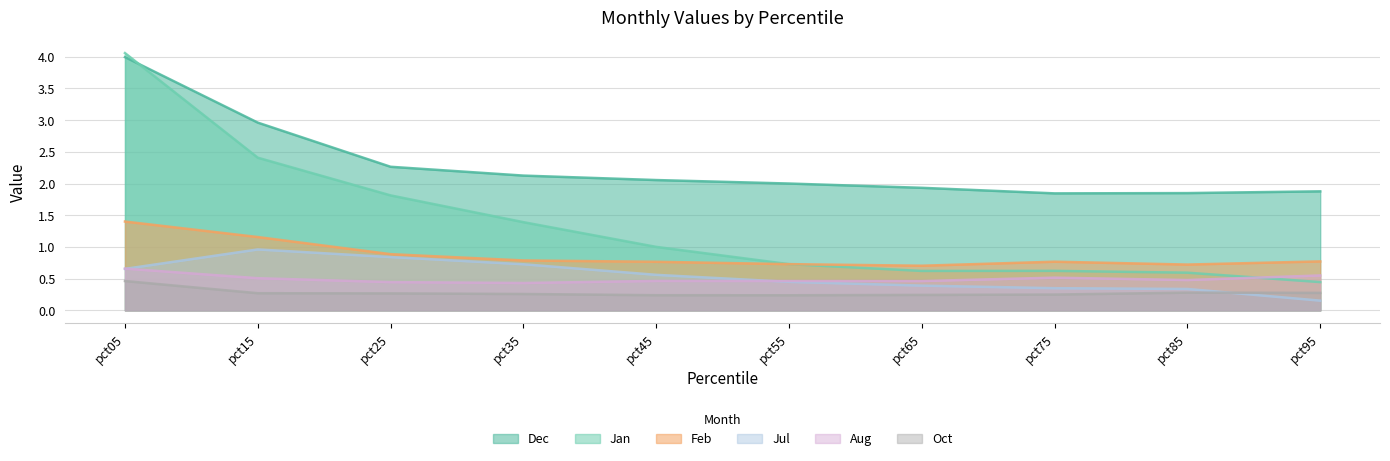

The value of Jul at pct85 is 0.5. True or false?

False